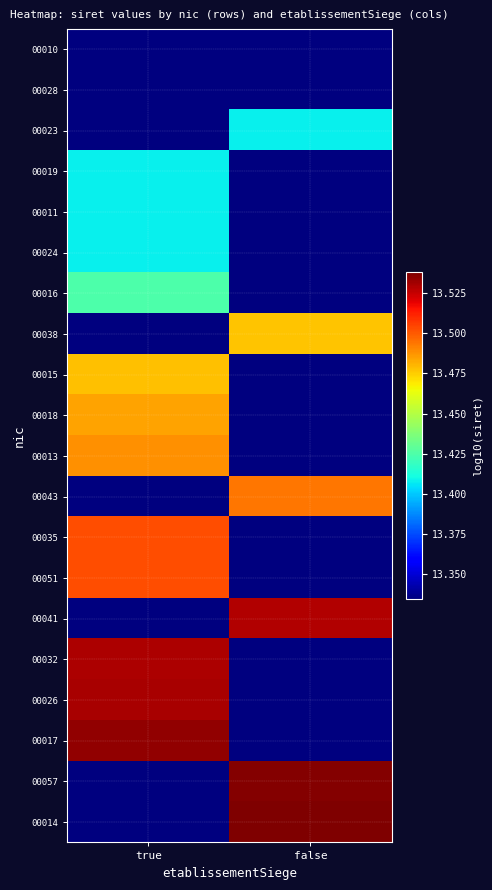

Reading left to right, transcribe all the data shown in this chart.

00010: true=13.3	false=13.3
00028: true=13.3	false=13.3
00023: true=13.3	false=13.4
00019: true=13.4	false=13.3
00011: true=13.4	false=13.3
00024: true=13.4	false=13.3
00016: true=13.4	false=13.3
00038: true=13.3	false=13.5
00015: true=13.5	false=13.3
00018: true=13.5	false=13.3
00013: true=13.5	false=13.3
00043: true=13.3	false=13.5
00035: true=13.5	false=13.3
00051: true=13.5	false=13.3
00041: true=13.3	false=13.5
00032: true=13.5	false=13.3
00026: true=13.5	false=13.3
00017: true=13.5	false=13.3
00057: true=13.3	false=13.5
00014: true=13.3	false=13.5